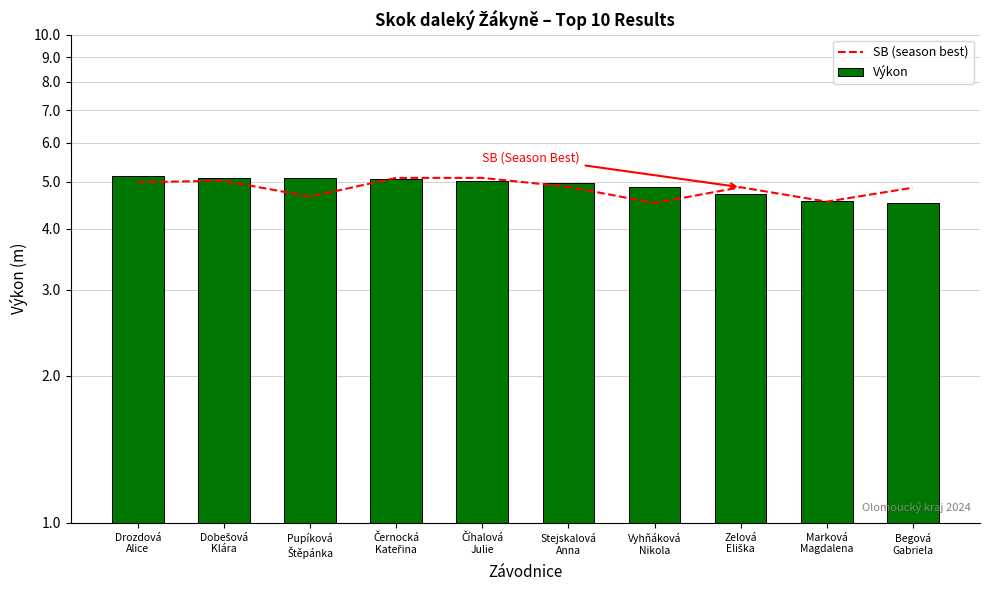

What is the difference between the second highest and minimum values in the Výkon series?

0.5